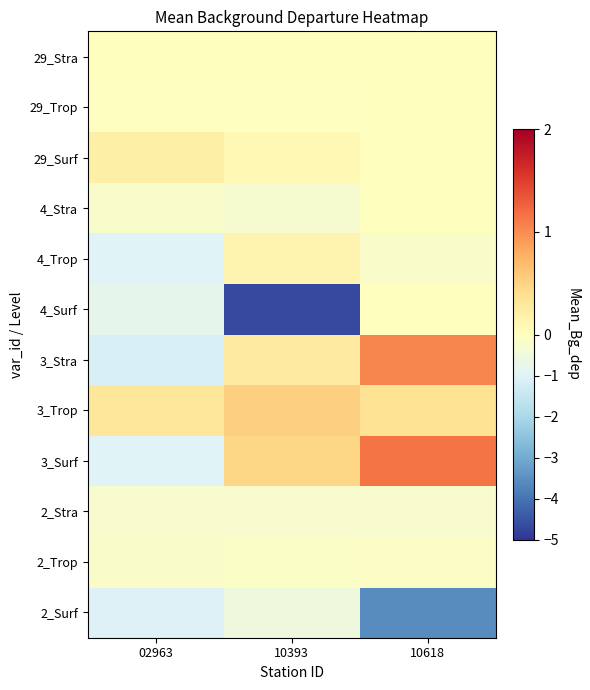

Reading left to right, transcribe all the data shown in this chart.

2_Surf: 02963=-1.0	10393=-0.5	10618=-3.6
2_Trop: 02963=-0.2	10393=-0.1	10618=-0.1
2_Stra: 02963=-0.3	10393=-0.2	10618=-0.3
3_Surf: 02963=-1.0	10393=0.5	10618=1.1
3_Trop: 02963=0.3	10393=0.5	10618=0.3
3_Stra: 02963=-1.1	10393=0.3	10618=1.0
4_Surf: 02963=-0.8	10393=-4.7	10618=0.0
4_Trop: 02963=-1.0	10393=0.1	10618=-0.2
4_Stra: 02963=-0.2	10393=-0.3	10618=0.0
29_Surf: 02963=0.2	10393=0.1	10618=0.0
29_Trop: 02963=-0.0	10393=-0.0	10618=0.0
29_Stra: 02963=0.0	10393=0.0	10618=0.0